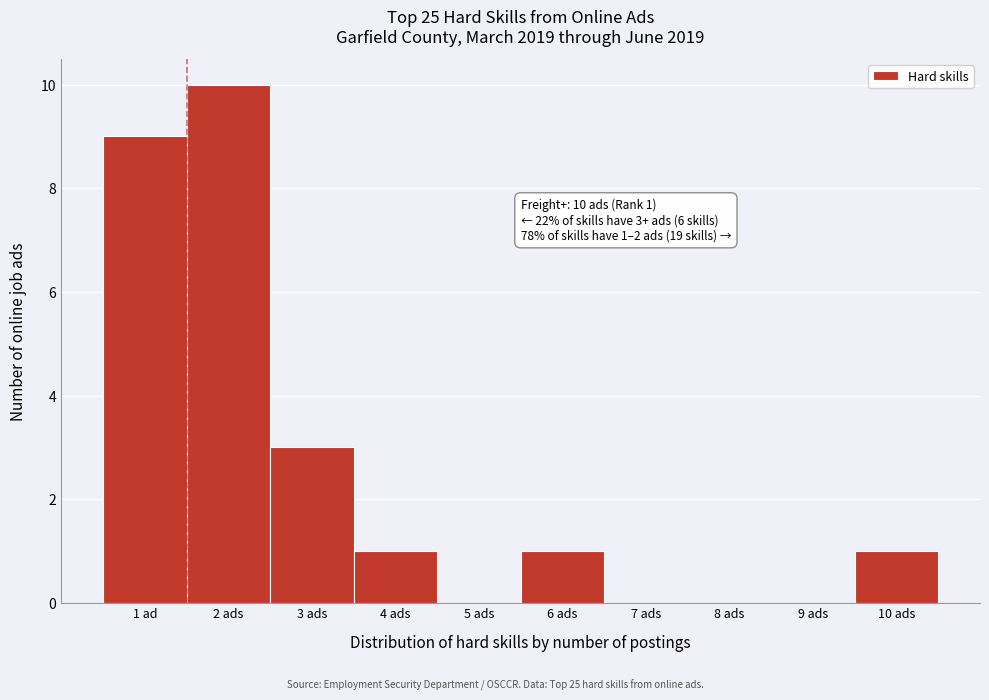

Reading left to right, extract all data points from this chart.

1 ad=9	2 ads=10	3 ads=3	4 ads=1	5 ads=0	6 ads=1	7 ads=0	8 ads=0	9 ads=0	10 ads=1